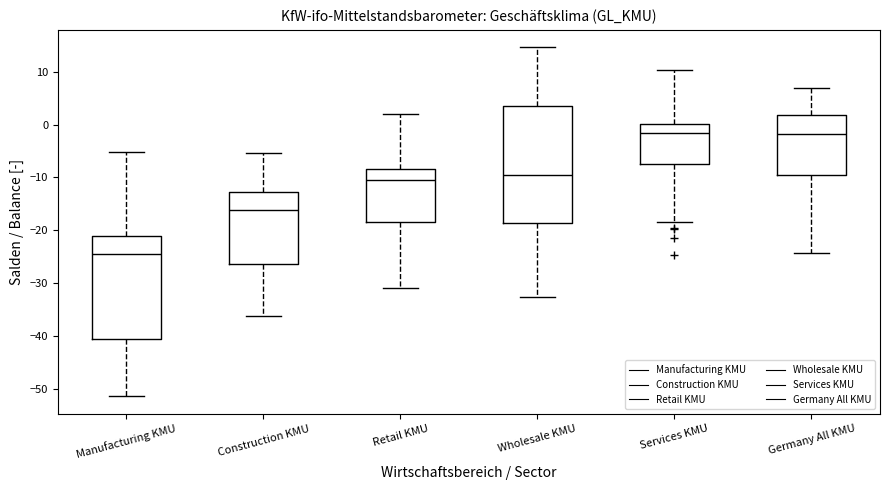

Reading left to right, transcribe this box plot: for each box, give where its median line is, the range the box spans, and where its two whiskers end, as read against the y-axis. The values are not printed on the chart, so give them approximately, as read against the axis.

Manufacturing KMU: median -24, box -40 to -21, whiskers -51 to -5
Construction KMU: median -16, box -26 to -13, whiskers -36 to -5
Retail KMU: median -10, box -18 to -8, whiskers -31 to 2
Wholesale KMU: median -10, box -19 to 3, whiskers -33 to 15
Services KMU: median -2, box -8 to 0, whiskers -18 to 10
Germany All KMU: median -2, box -10 to 2, whiskers -24 to 7